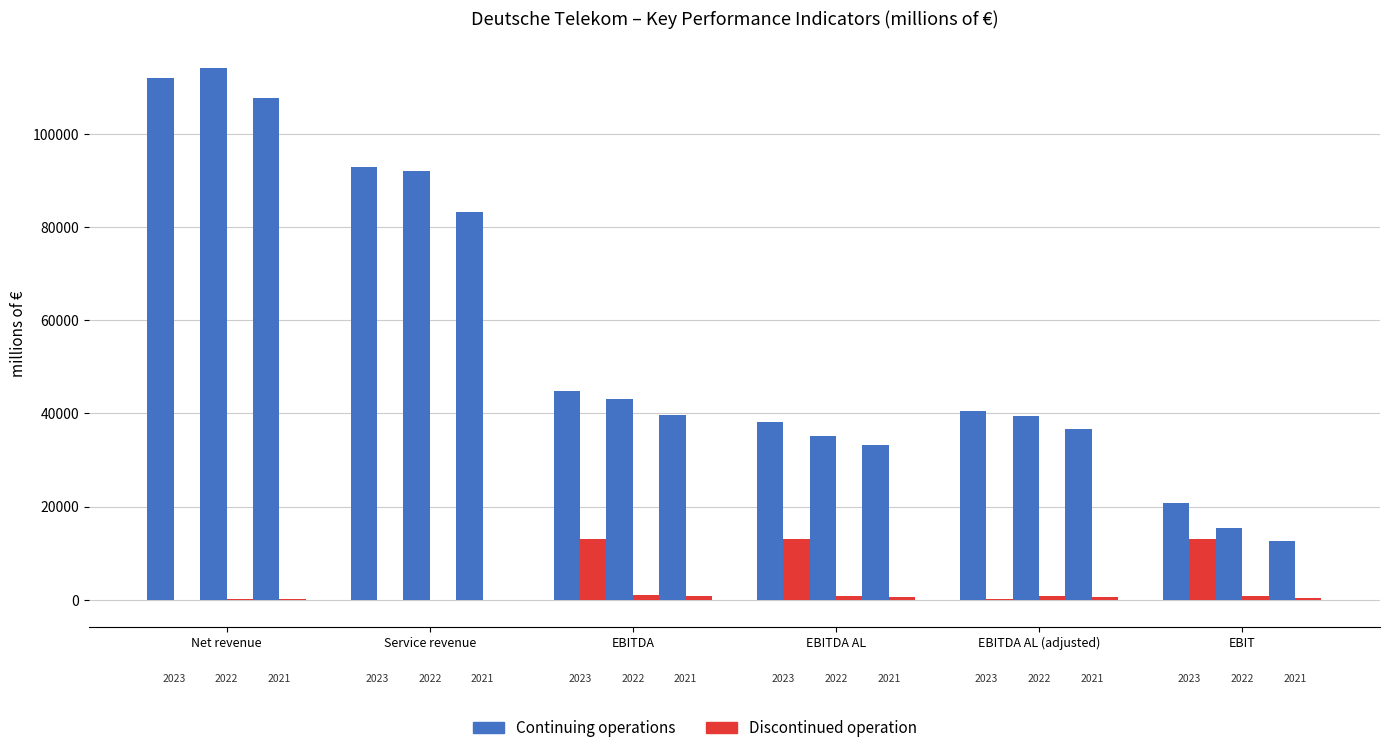

What is the total value across all series at EBITDA AL (adjusted)?

40497